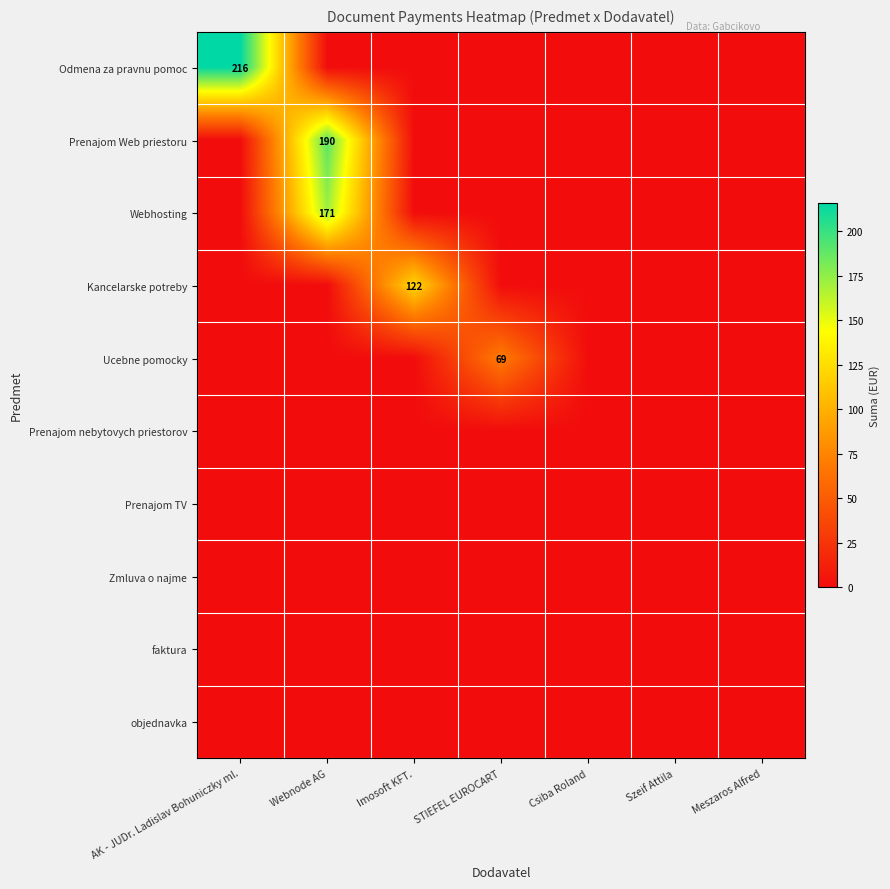

The Prenajom Web priestoru series shows 284 at Webnode AG. True or false?

False